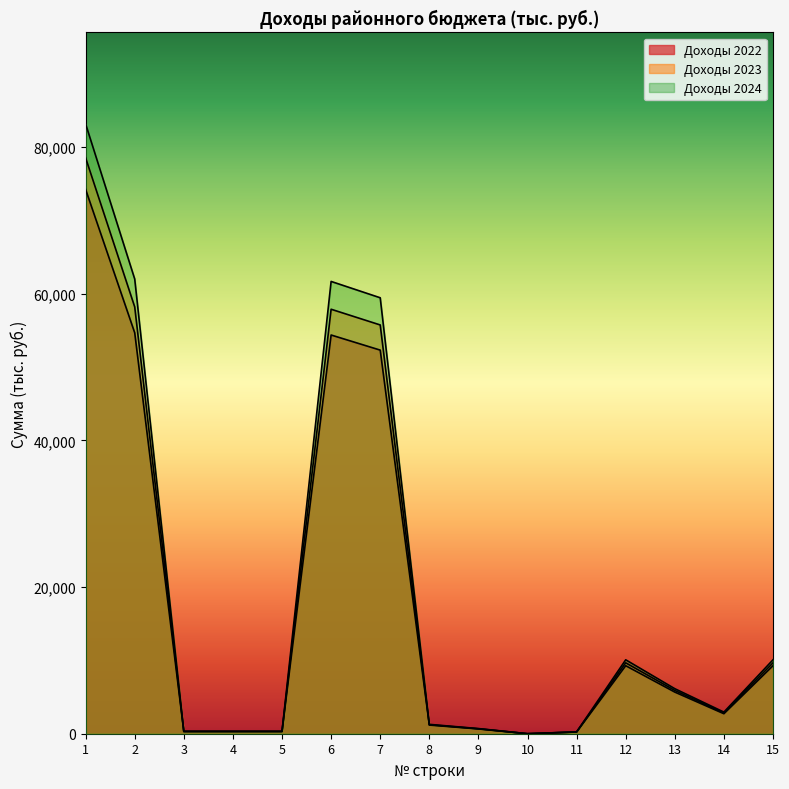

How many lines are shown in the chart?

3